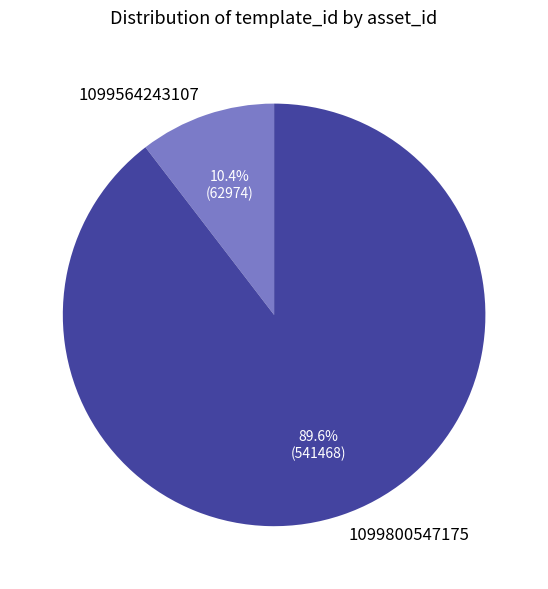

What is the smallest slice in the pie chart?

1099564243107